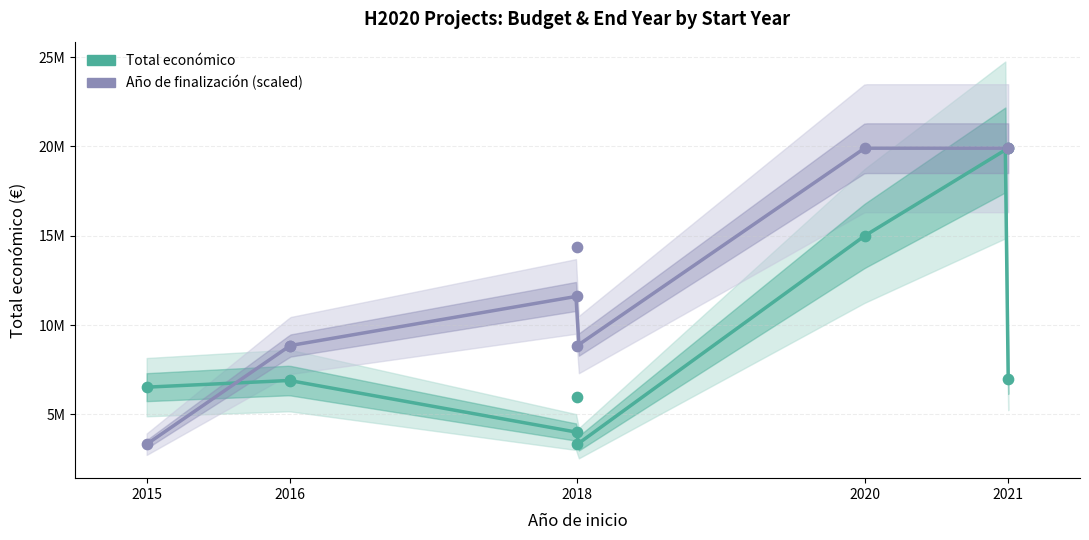

Is the value of Total económico at 2015 greater than the value of Año de finalización at 2018?

No